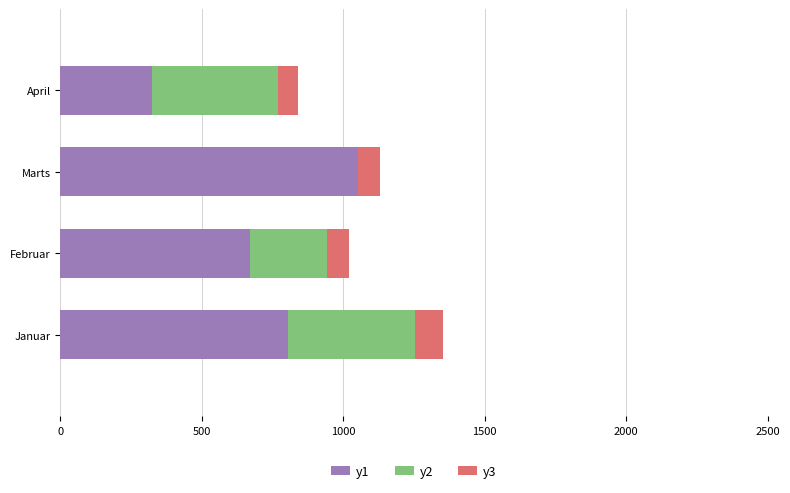

At which category is the sum across all series the highest?

Januar